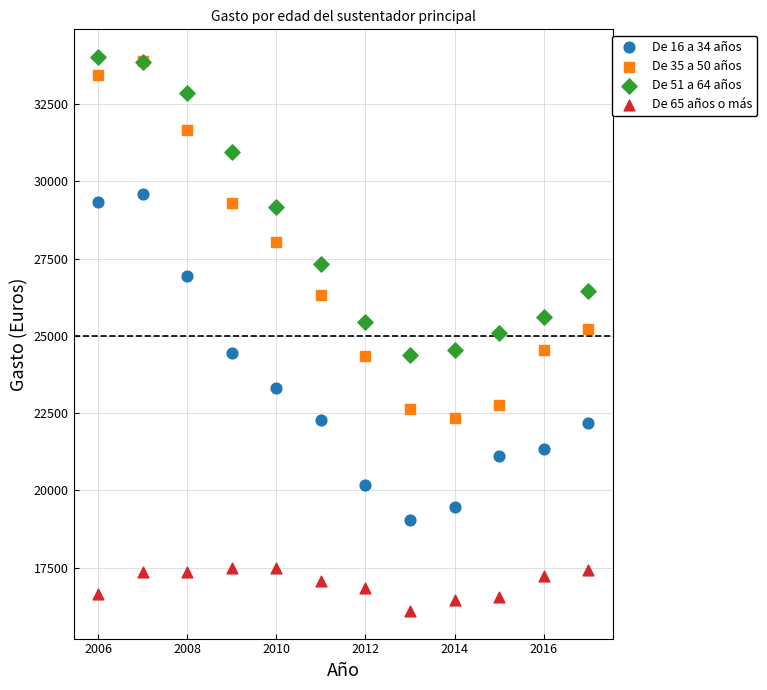

Which series reaches the minimum Y coordinate?

De 65 años o más